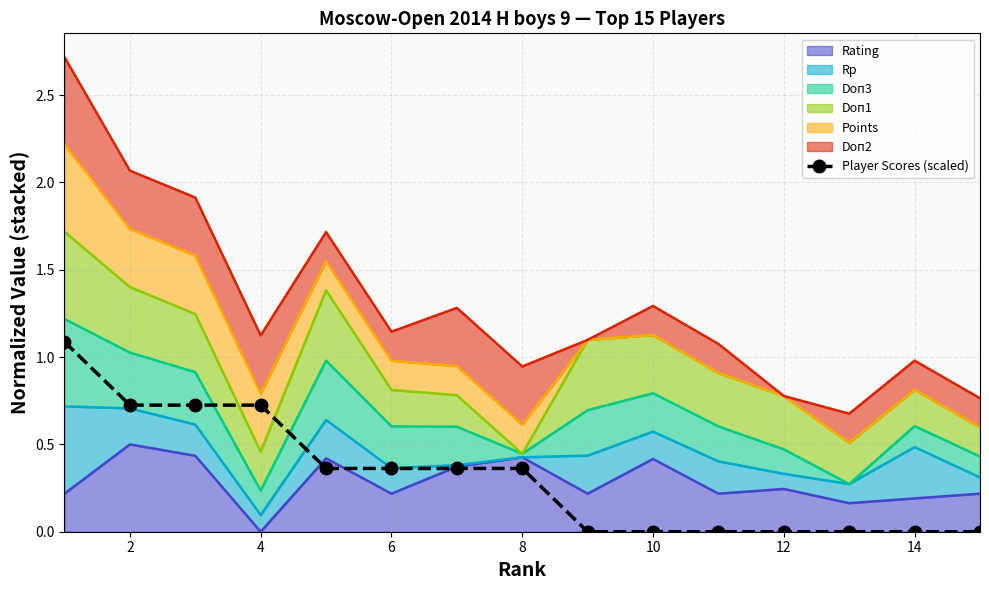

What is the difference between the second highest and minimum values?

0.7